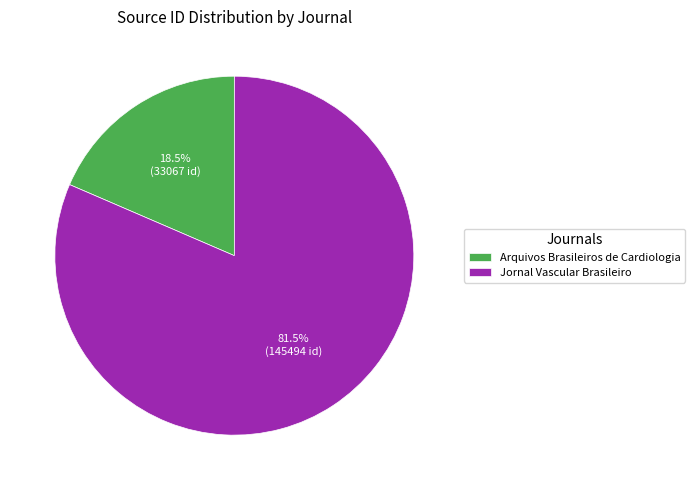

To the nearest percent, what is the combined percentage of Arquivos Brasileiros de Cardiologia and Jornal Vascular Brasileiro?

100%